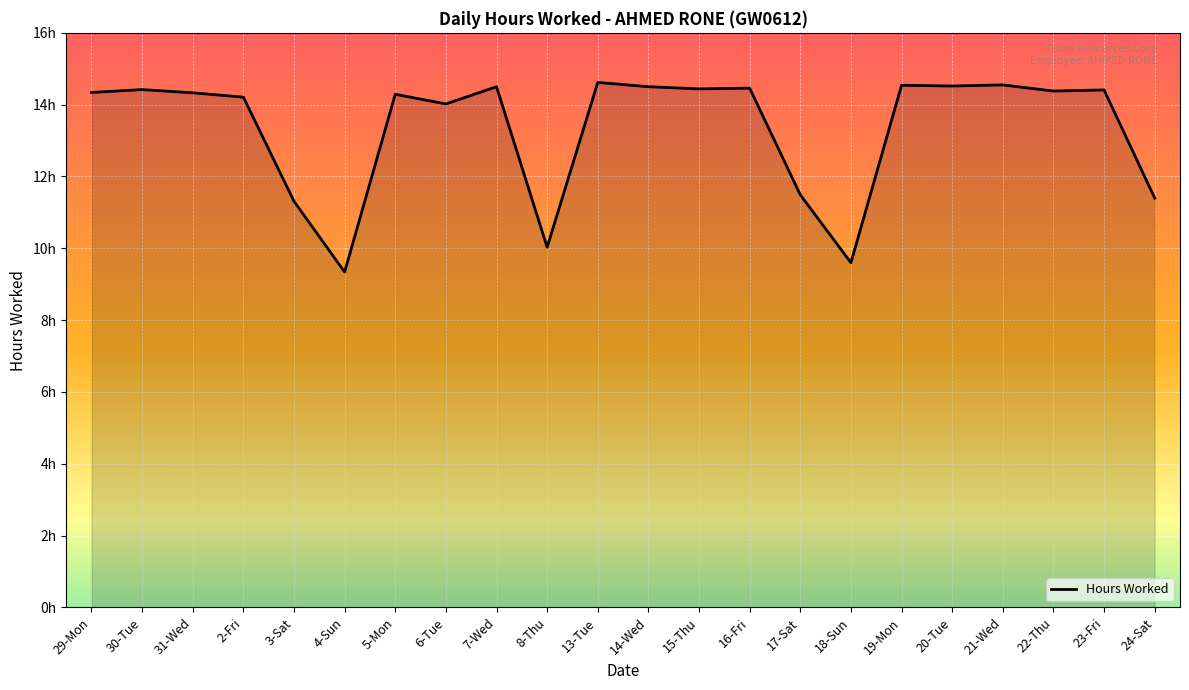

Does the chart display data point markers on the line(s)?

No